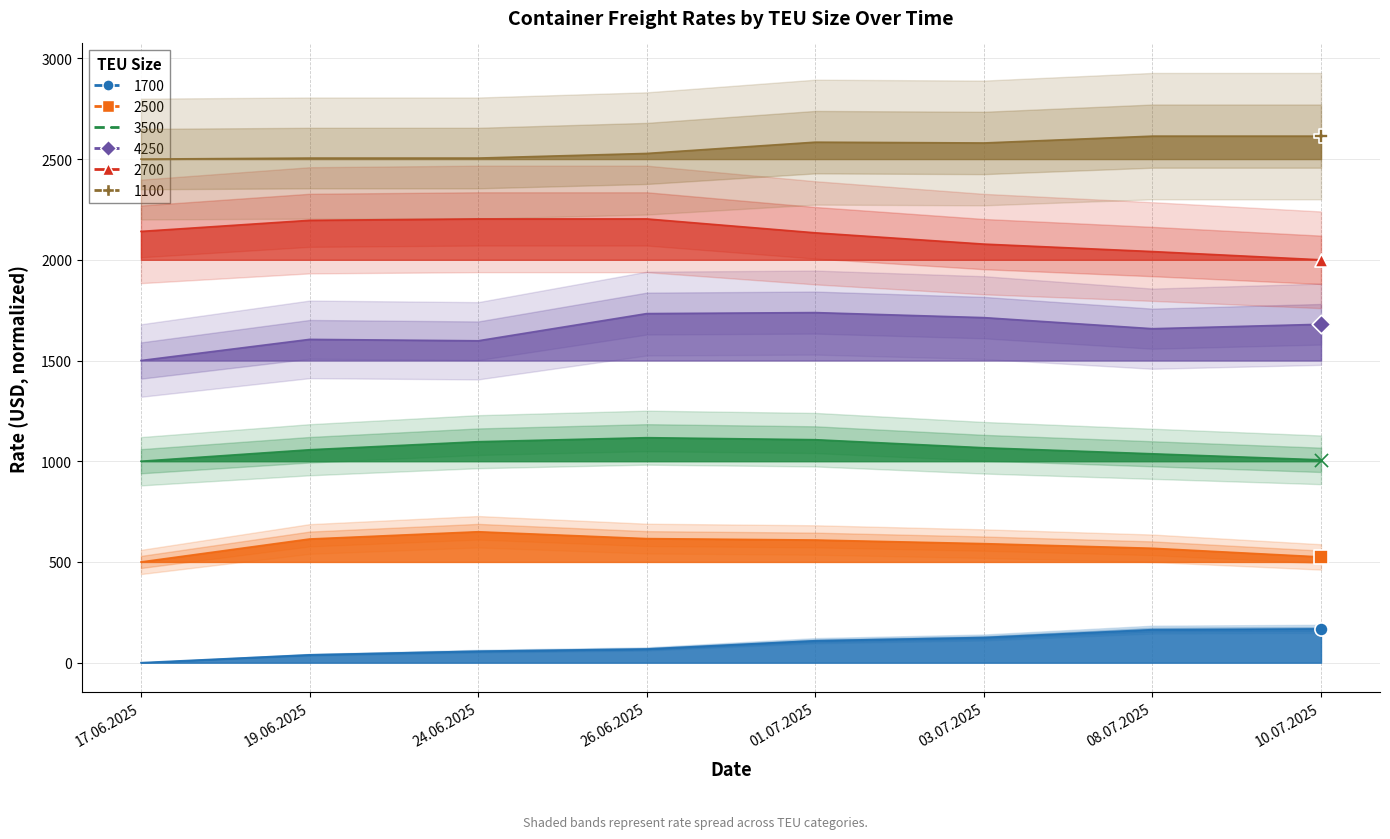

What are all the series names shown in the legend?

1700, 2500, 3500, 4250, 2700, 1100